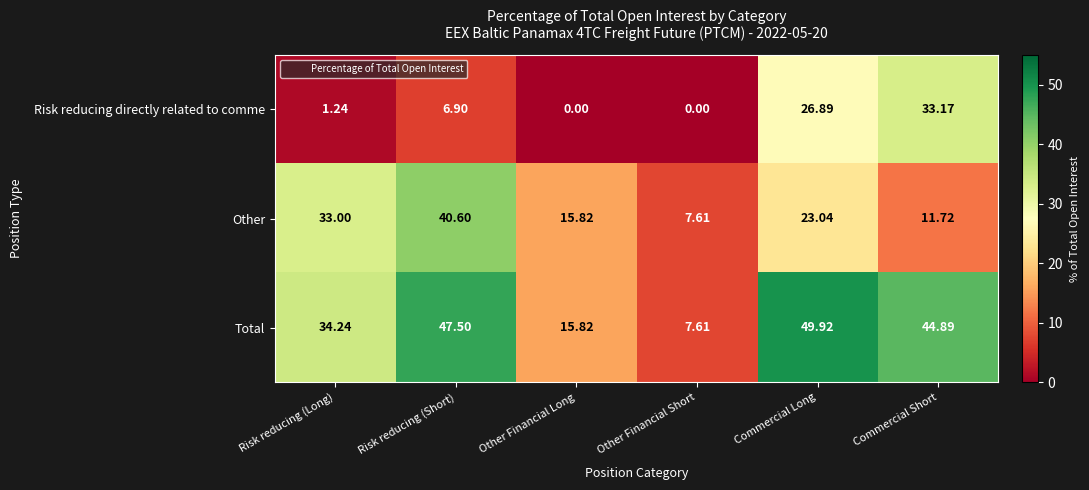

Which series changed the most between Risk reducing (Long) and Other Financial Short?

Total